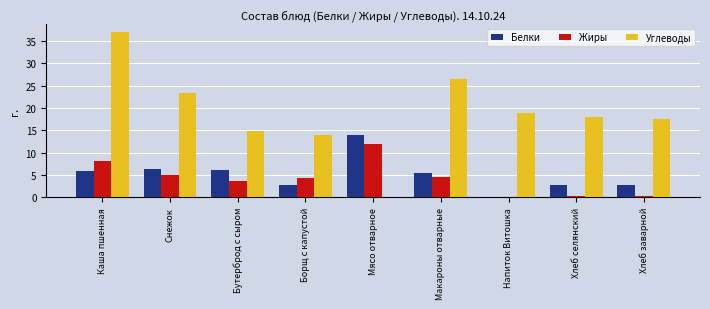

Which category has the highest value in the Углеводы series?

Каша пшенная